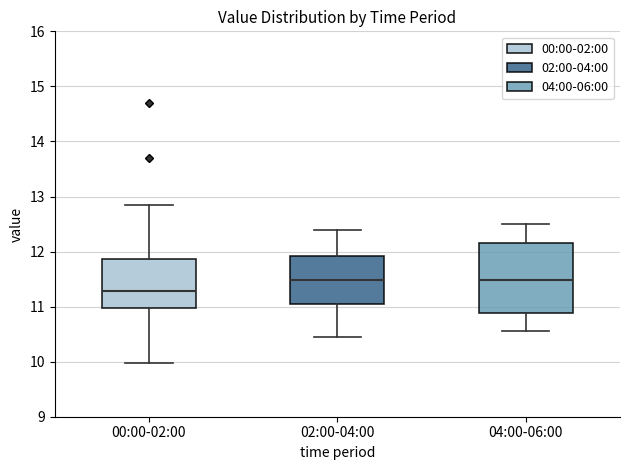

Which box is the tallest, from its lower edge to its upper edge?

04:00-06:00